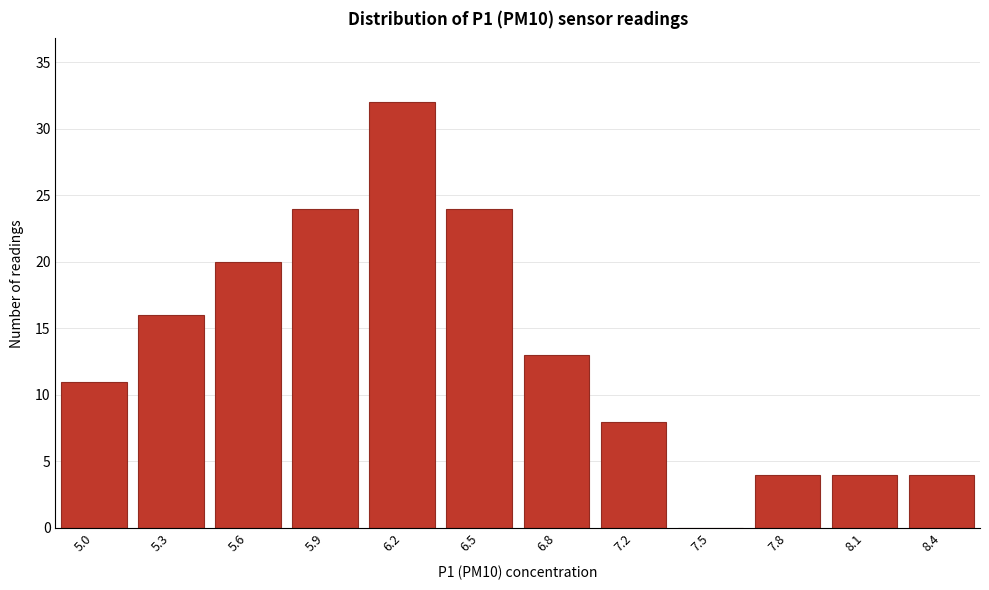

Reading left to right, extract all data points from this chart.

5.0=11	5.3=16	5.6=20	5.9=24	6.2=32	6.5=24	6.8=13	7.2=8	7.5=0	7.8=4	8.1=4	8.4=4